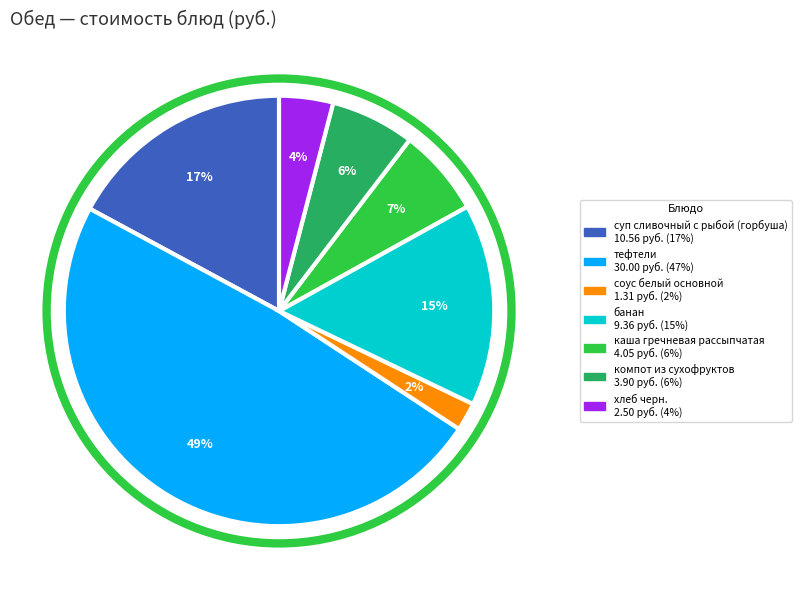

Is суп сливочный с рыбой (горбуша) the majority of the pie?

No